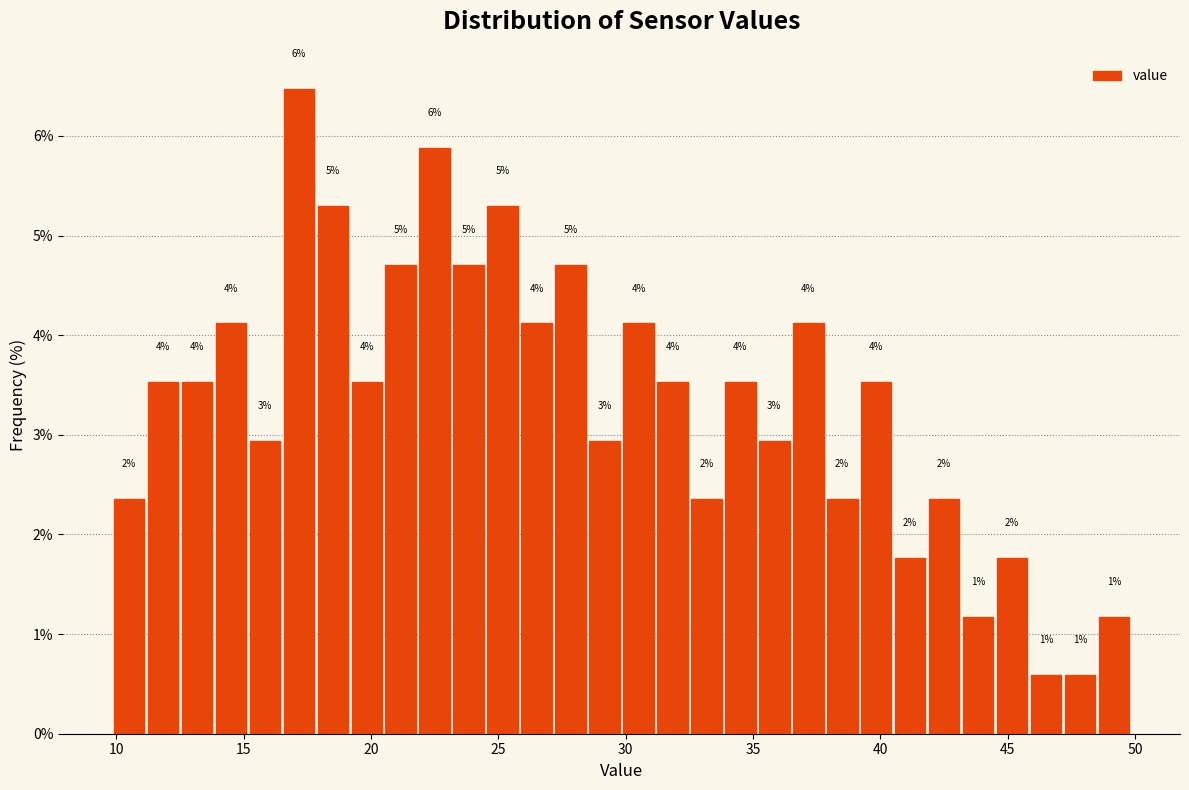

Read against the x-axis, roughly where is the centre of the tallest bar?

17.0